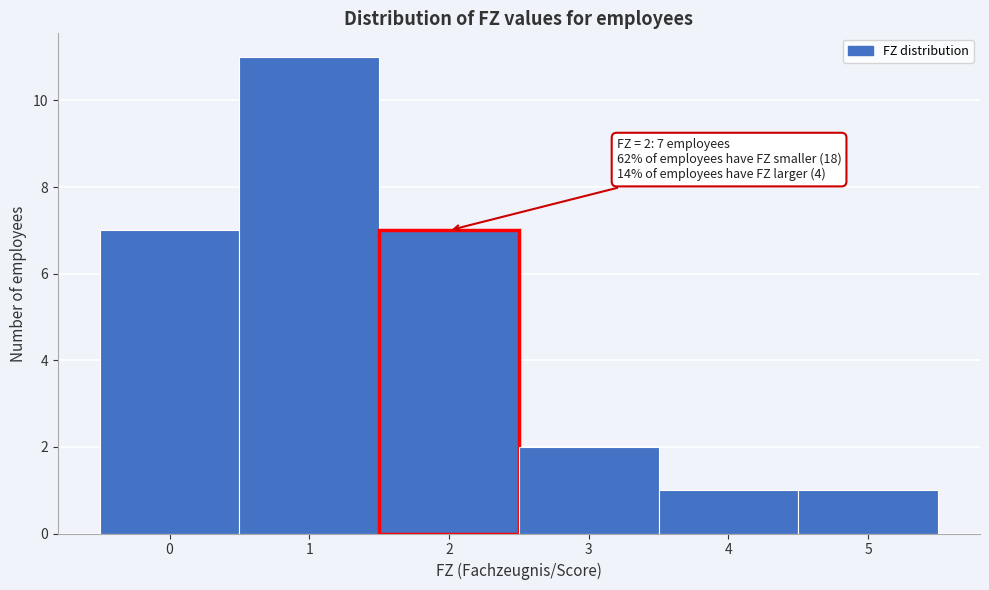

Which range on the x-axis has the tallest bar?

0.5 to 1.5